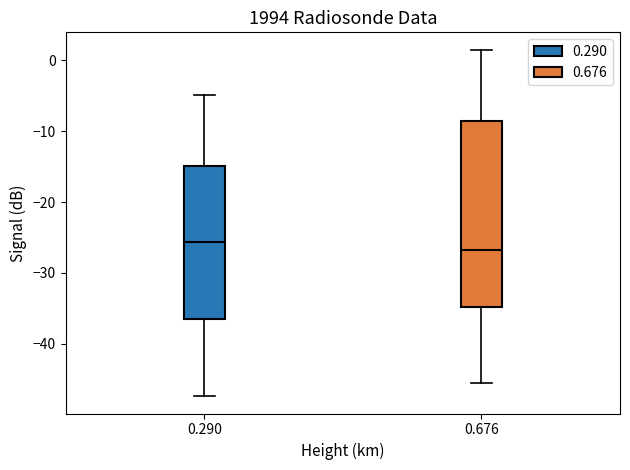

Reading left to right, read every box against the y-axis: the position of its median line, the range the box covers, and the ends of its whiskers. The values are not printed on the chart, so give them approximately, as read against the axis.

0.290: median -26, box -36 to -15, whiskers -47 to -5
0.676: median -27, box -35 to -9, whiskers -45 to 2